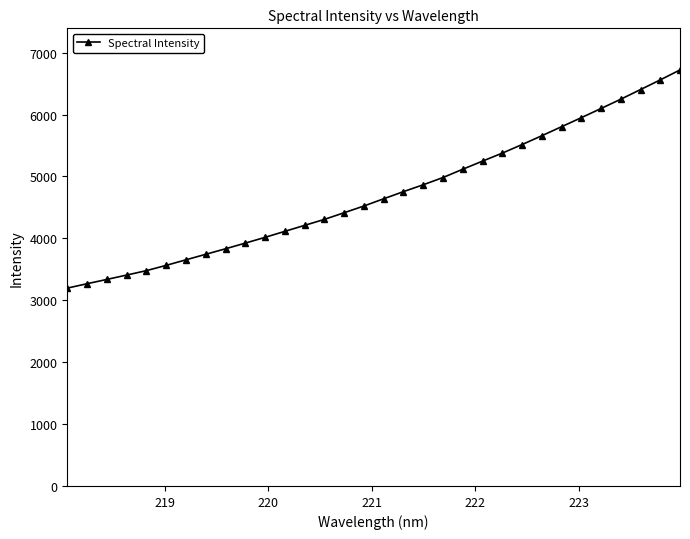

What is the value of the 23rd point from the left?

5377.5